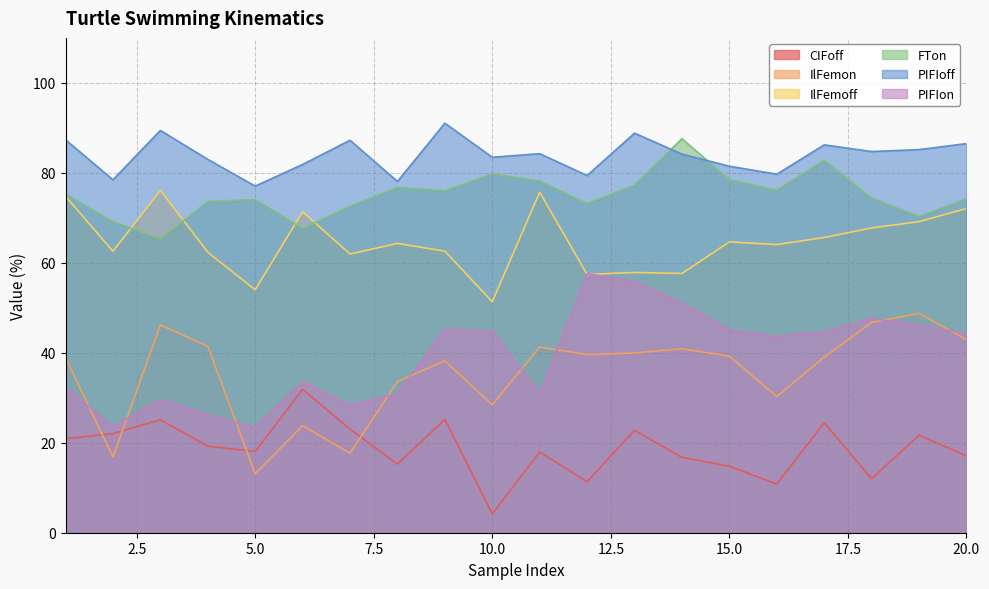

What are all the series names shown in the legend?

CIFoff, IlFemon, IlFemoff, FTon, PIFIoff, PIFIon